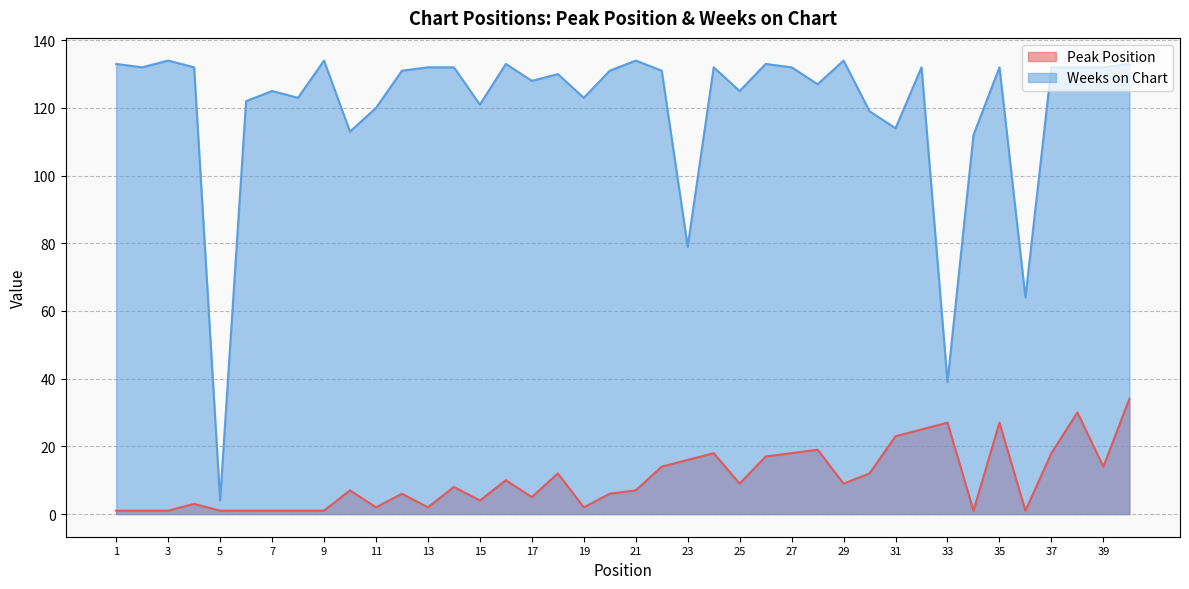

Is it true that Peak Position equals 4 at 15?

True